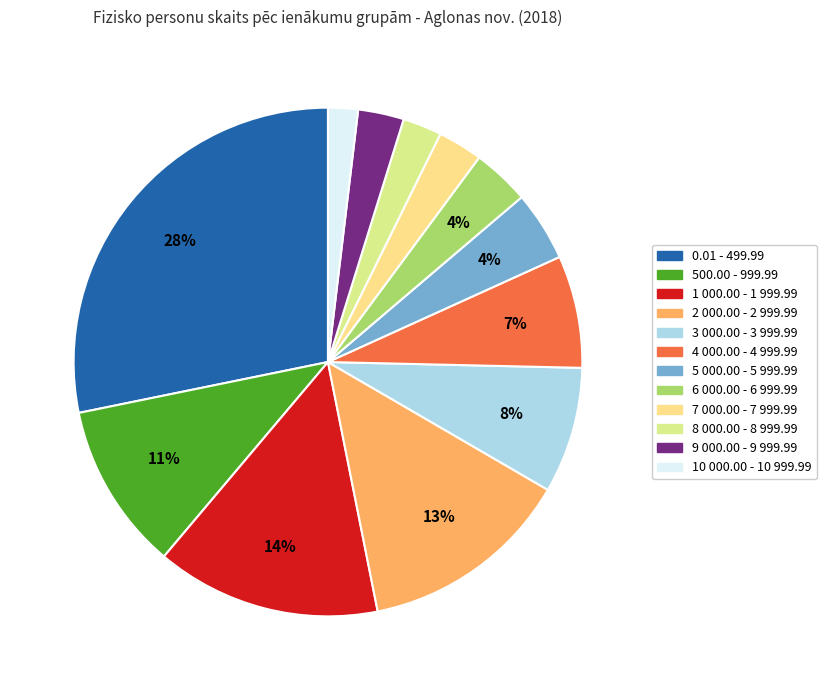

How many segments does this pie chart have?

12